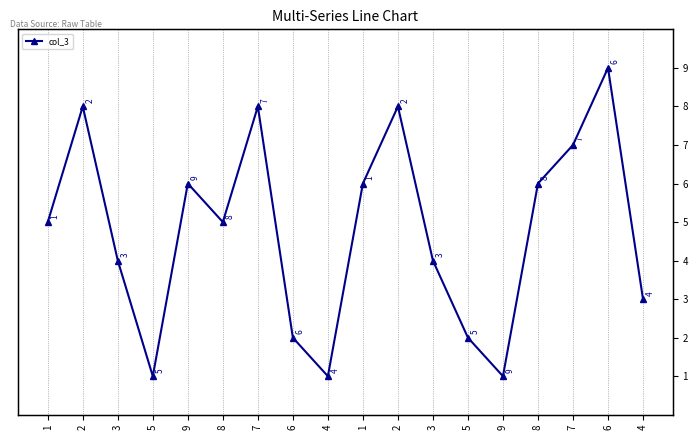

The chart shows a value of 0 at 5. True or false?

False